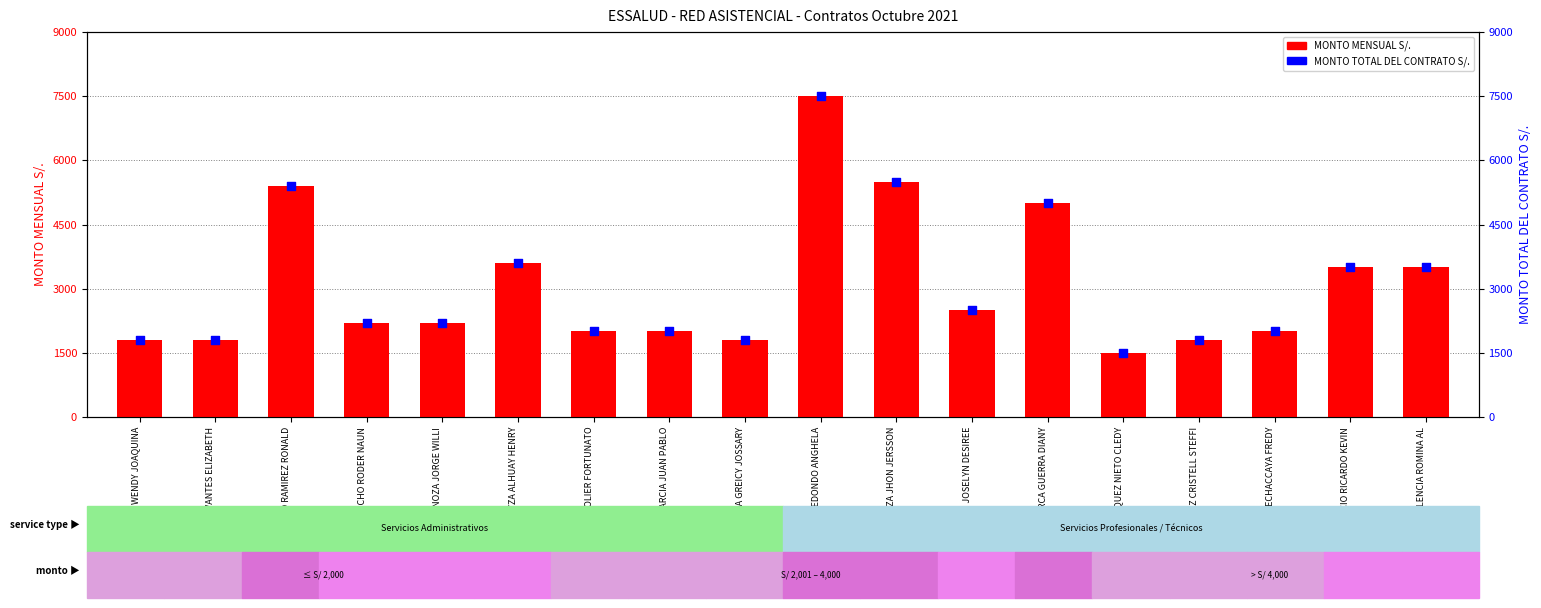

Which series has the largest total across all categories?

MONTO MENSUAL S/.